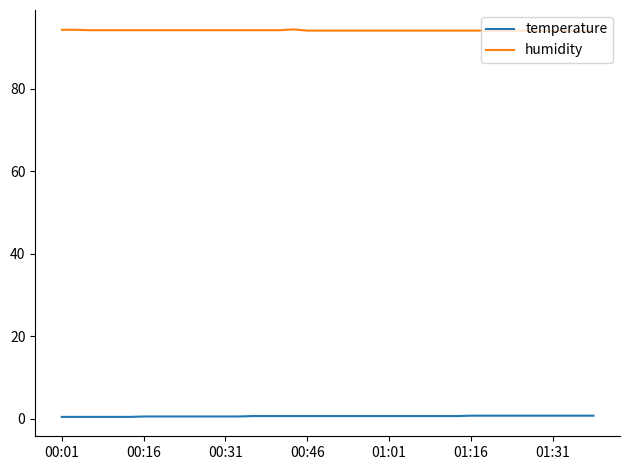

Count the temperature values in the range 0 to 1.

40